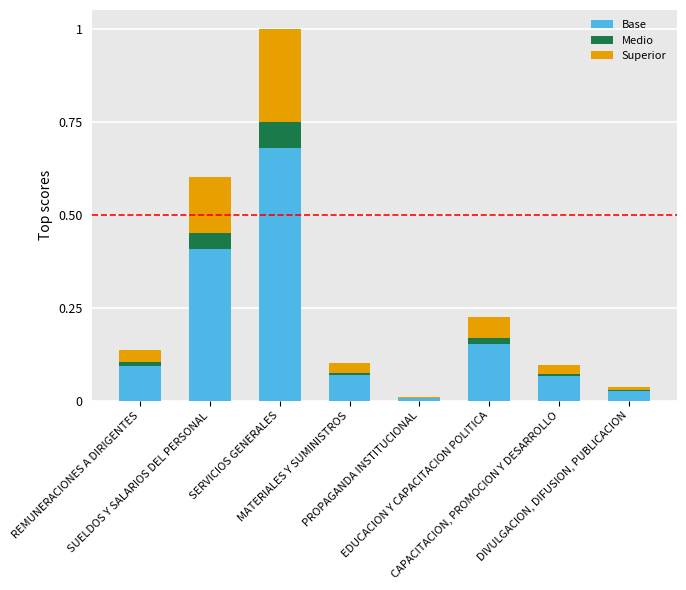

How many data points does each series have?

8